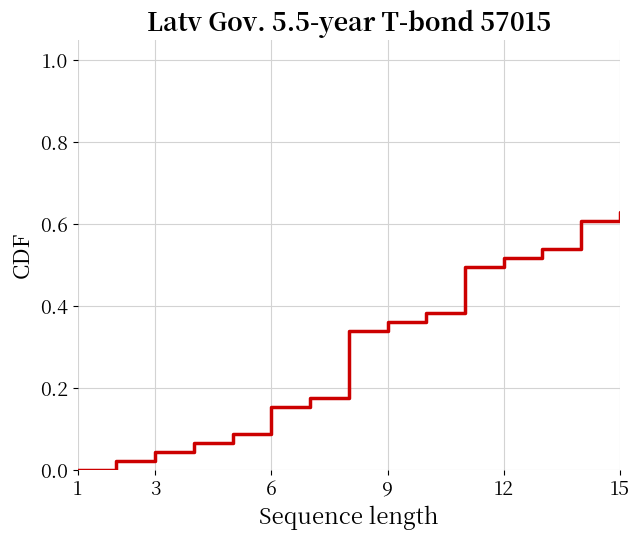

Is this an area chart (filled region under the line)?

No